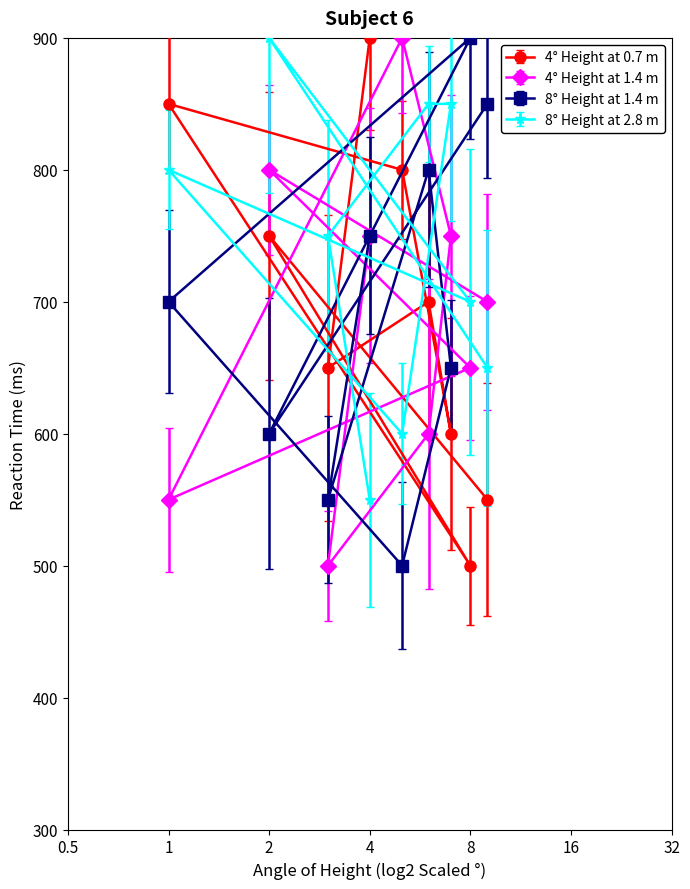

What is the value of the 4° Height at 1.4 m point at the 3rd from the left?

500